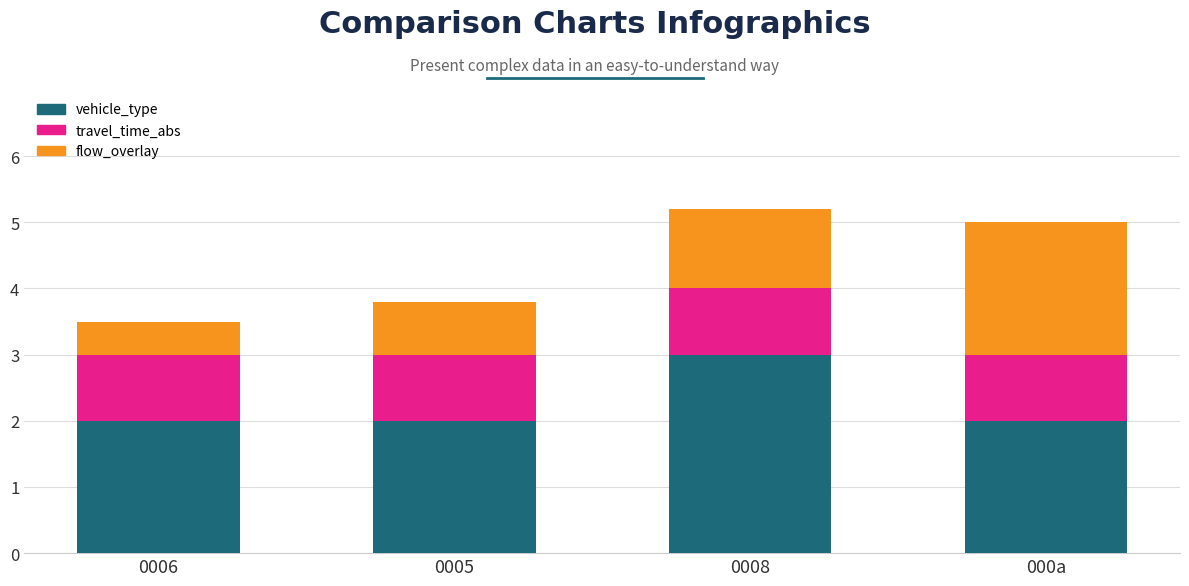

What are all the series names shown in the legend?

vehicle_type, travel_time_abs, flow_overlay